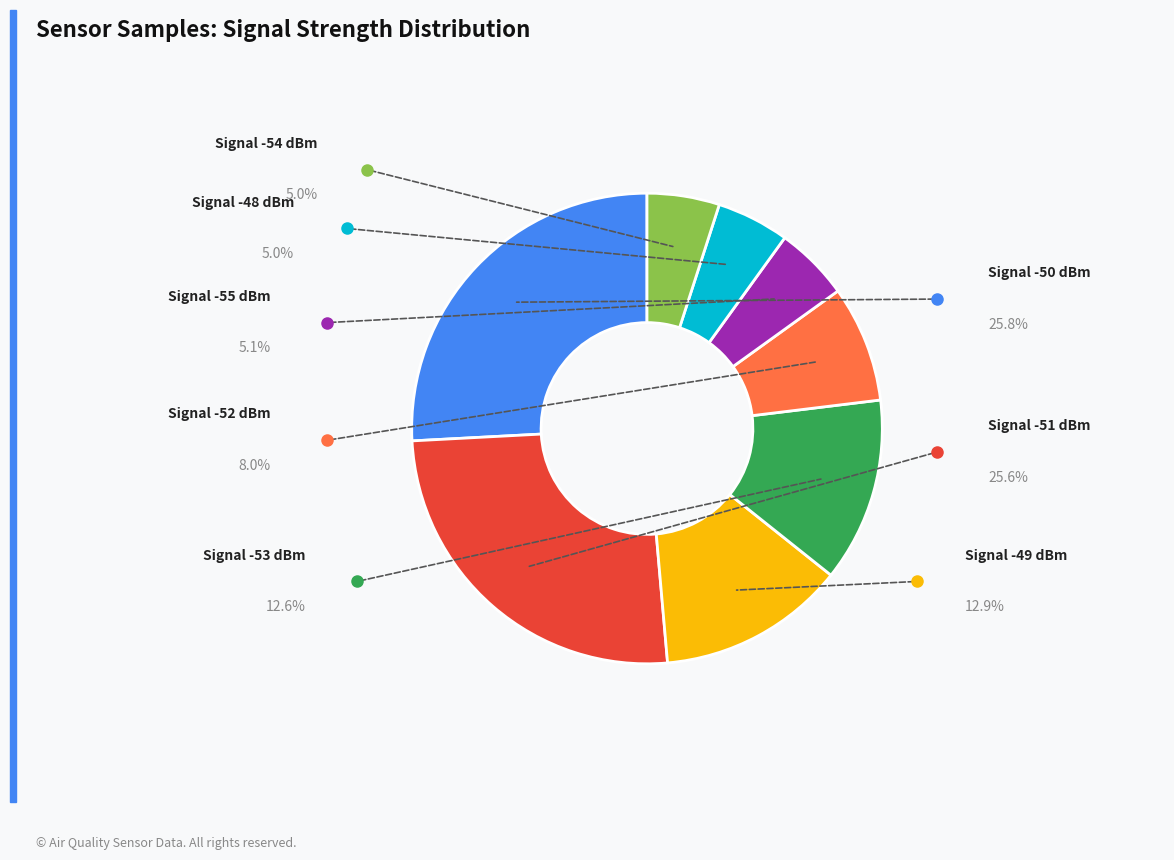

How many slices are in this pie chart?

8